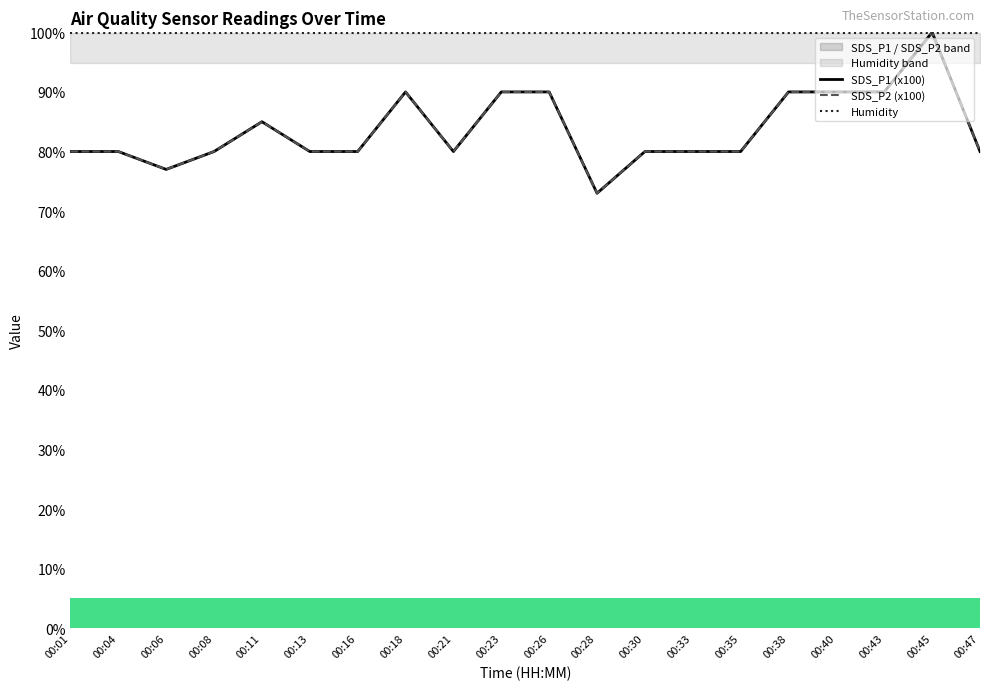

Rank the series at 00:16 from lowest to highest value.

SDS_P1 (x100), SDS_P2 (x100), Humidity